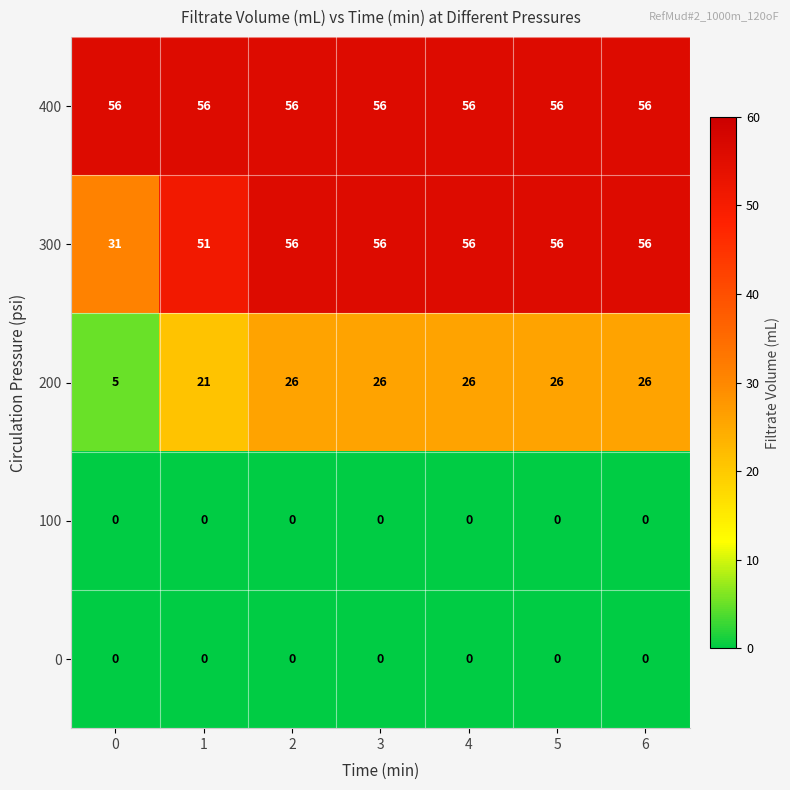

Read the 400 value at 6.

56